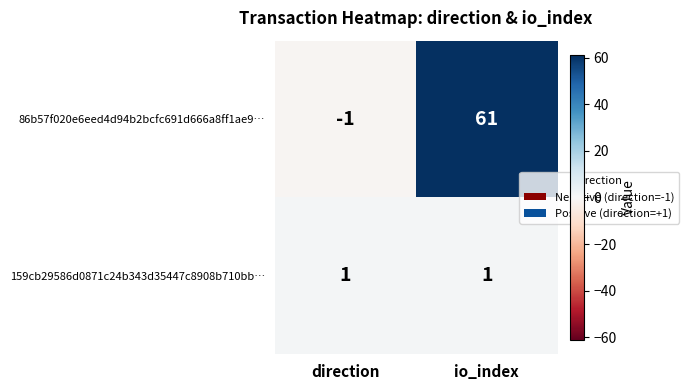

What is the spread (max minus min) of values at io_index?

60